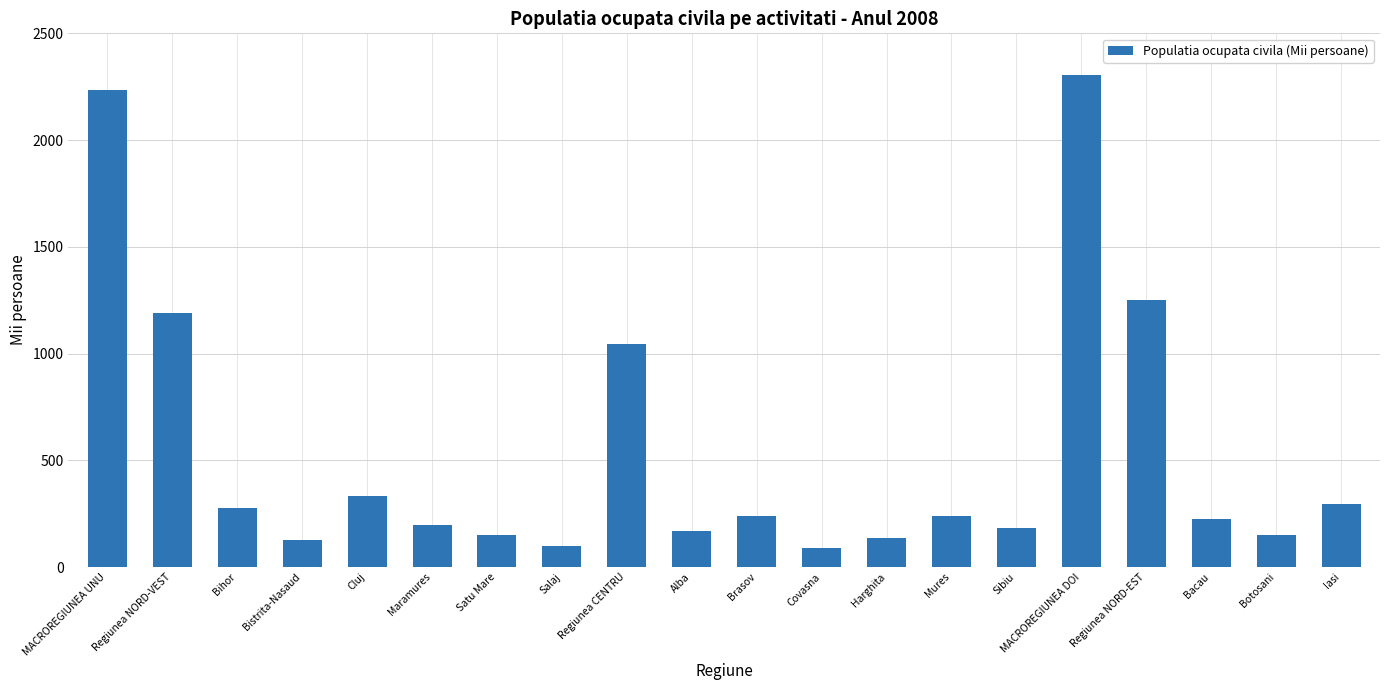

What is the greatest value displayed?

2306.5